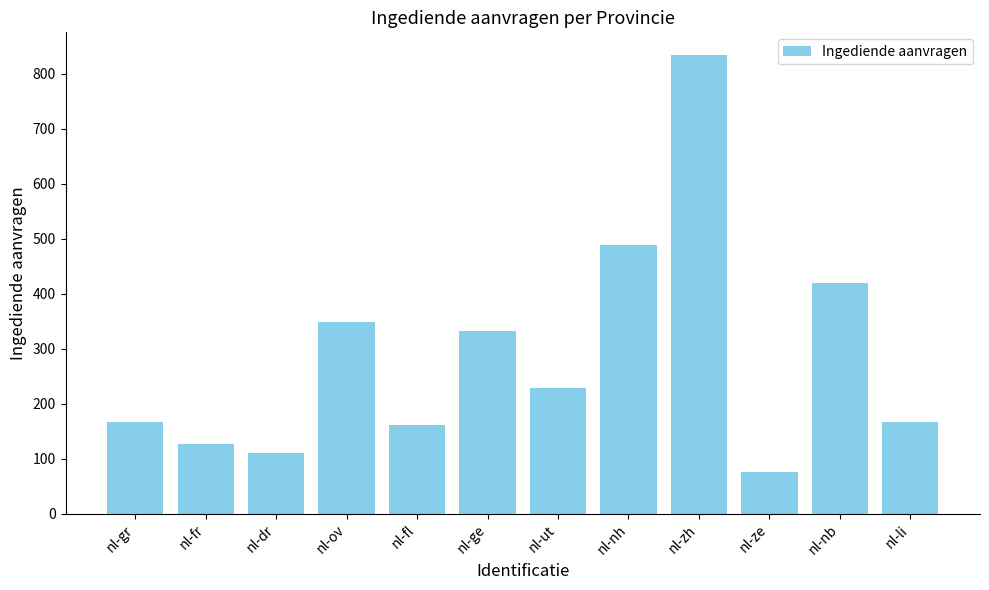

Approximately how many times larger is the value at nl-ov compared to nl-zh?

0.4